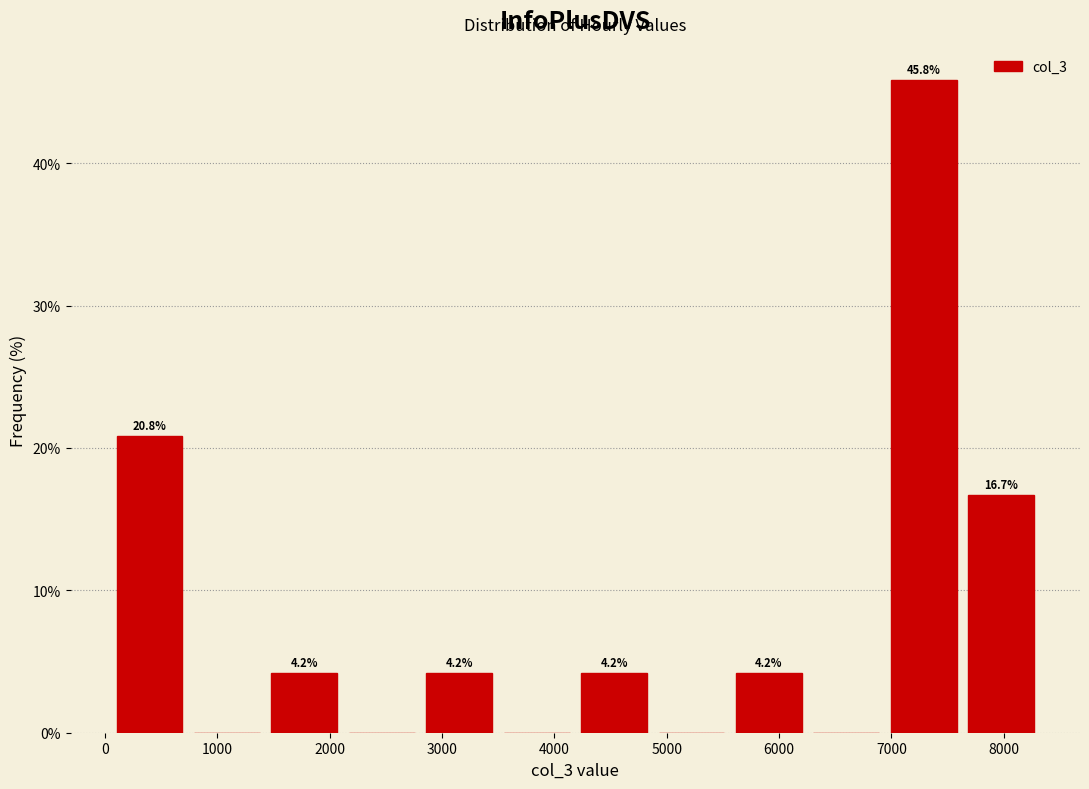

Which range on the x-axis has the tallest bar?

6900 to 7600